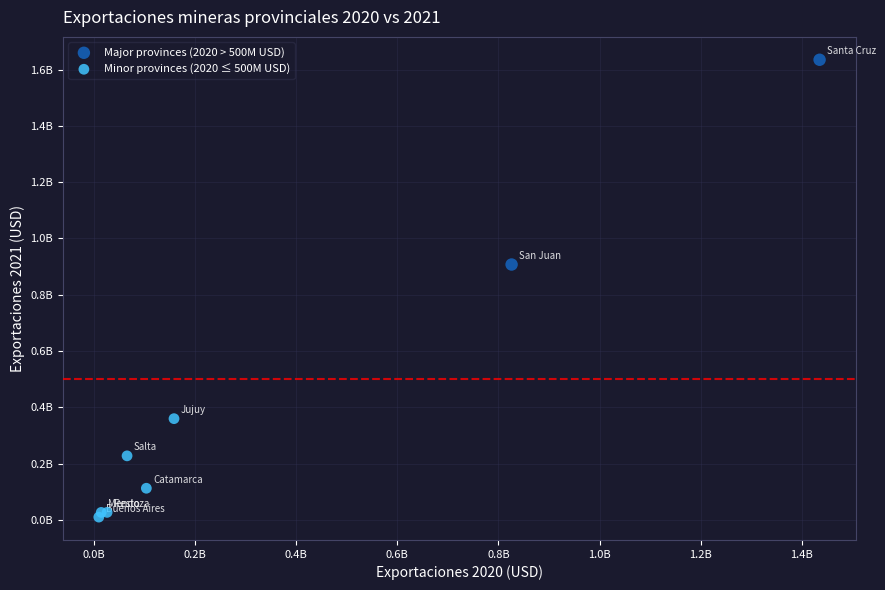

Which series reaches the minimum Y coordinate?

Minor provinces (2020 ≤ 500M USD)